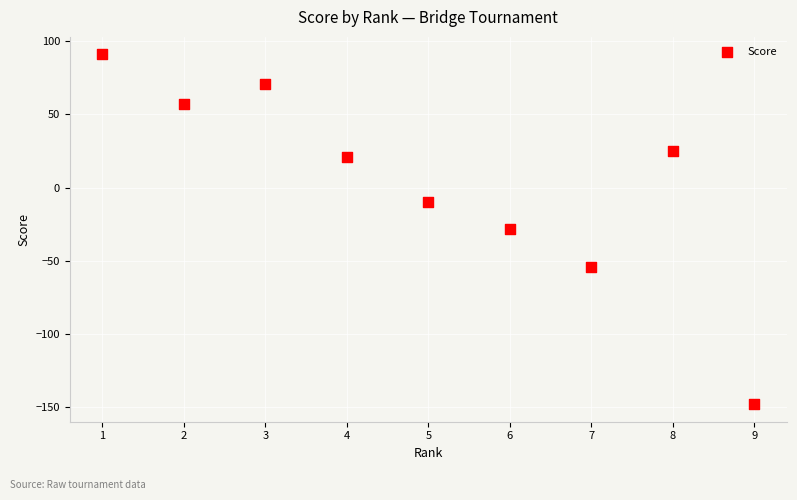

What is the range of Y values (max minus min)?

239